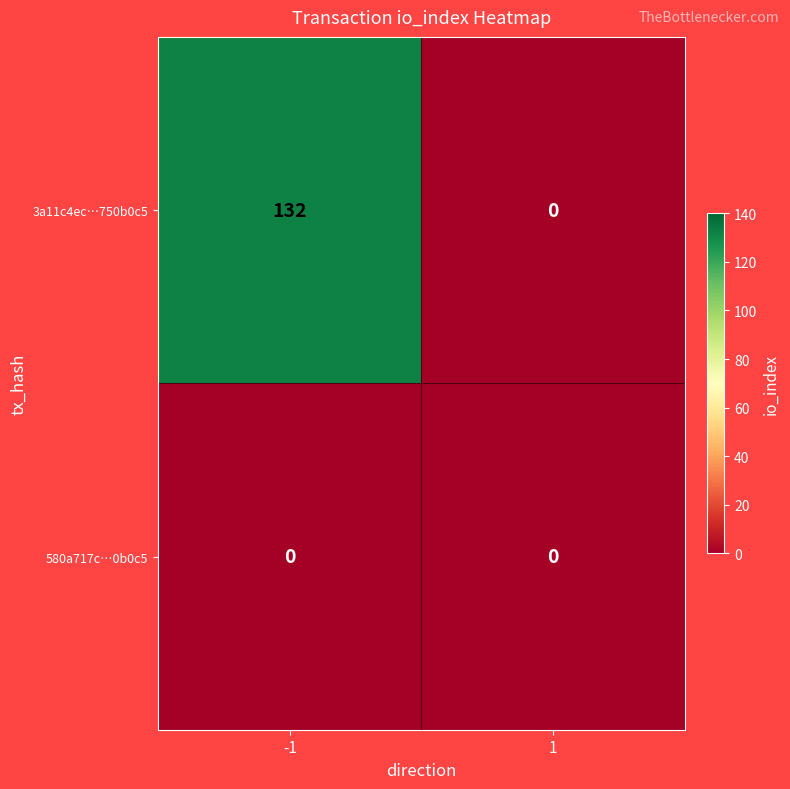

List the series in order of their overall mean, highest first.

3a11c4ec…750b0c5, 580a717c…0b0c5